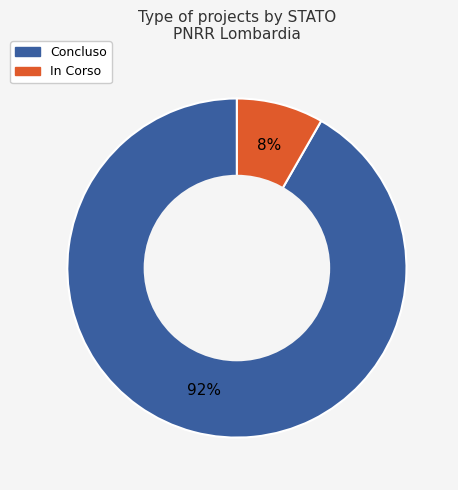

Is the sum of Concluso and In Corso greater than half?

Yes